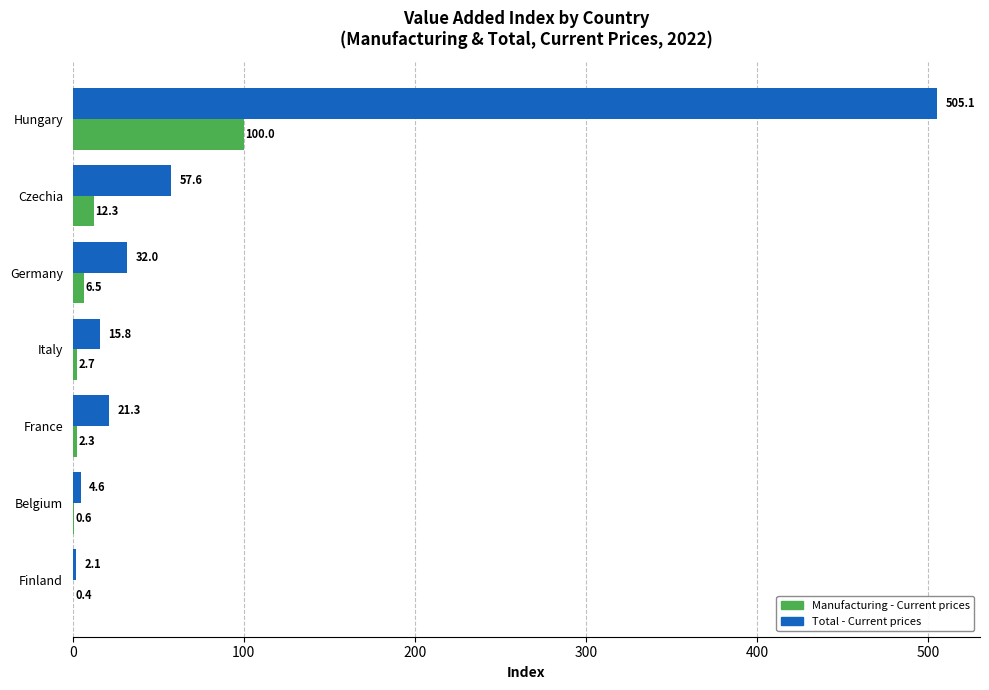

Between Czechia and Germany, which series saw the biggest shift?

Total - Current prices